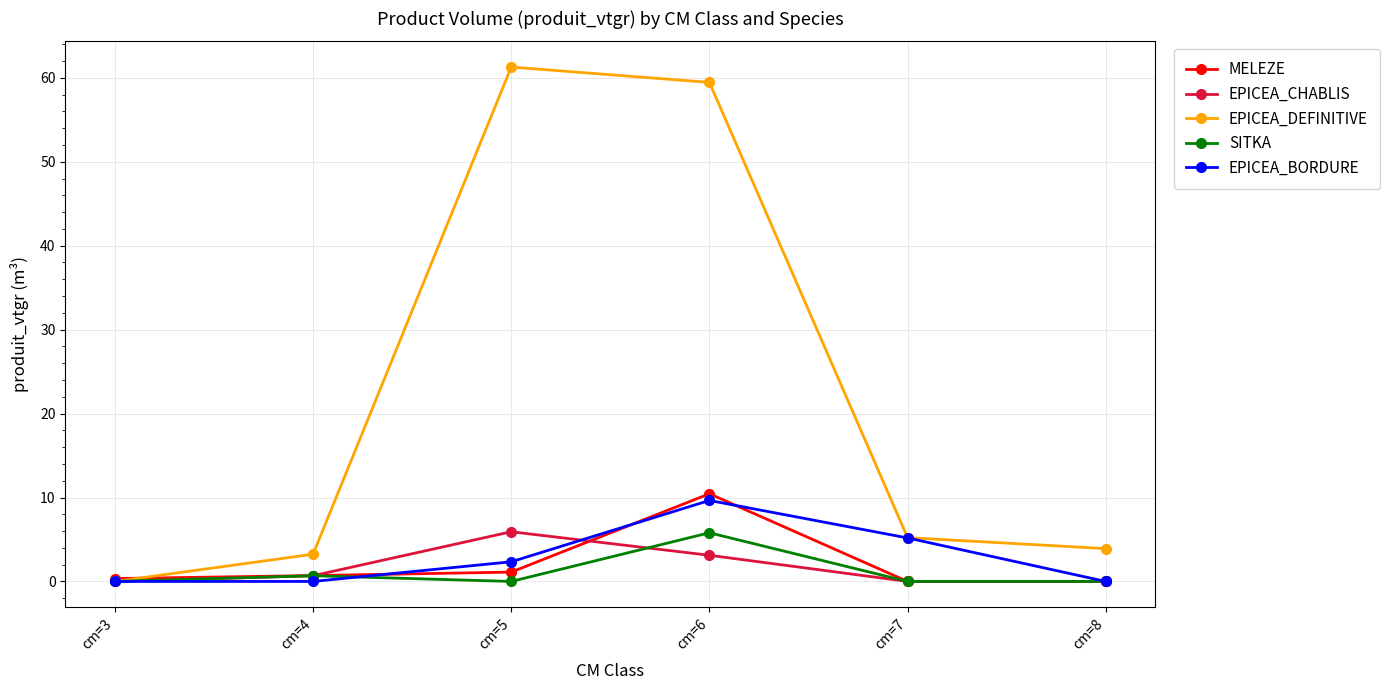

Count the number of data series in this chart.

5